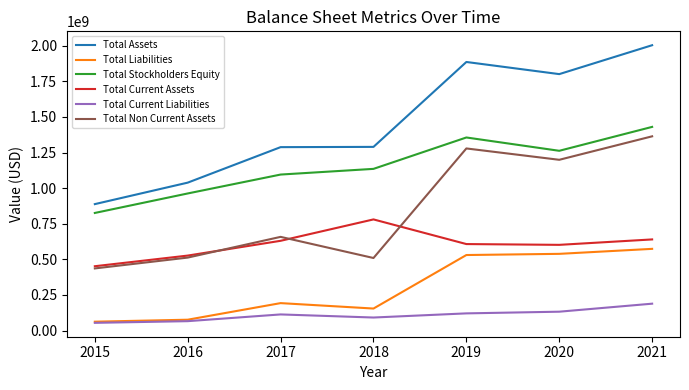

Read the Total Current Assets value at 2018.

780326000